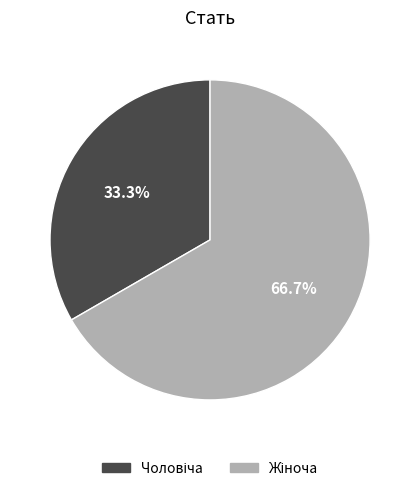

Is there a majority slice in this chart?

Yes